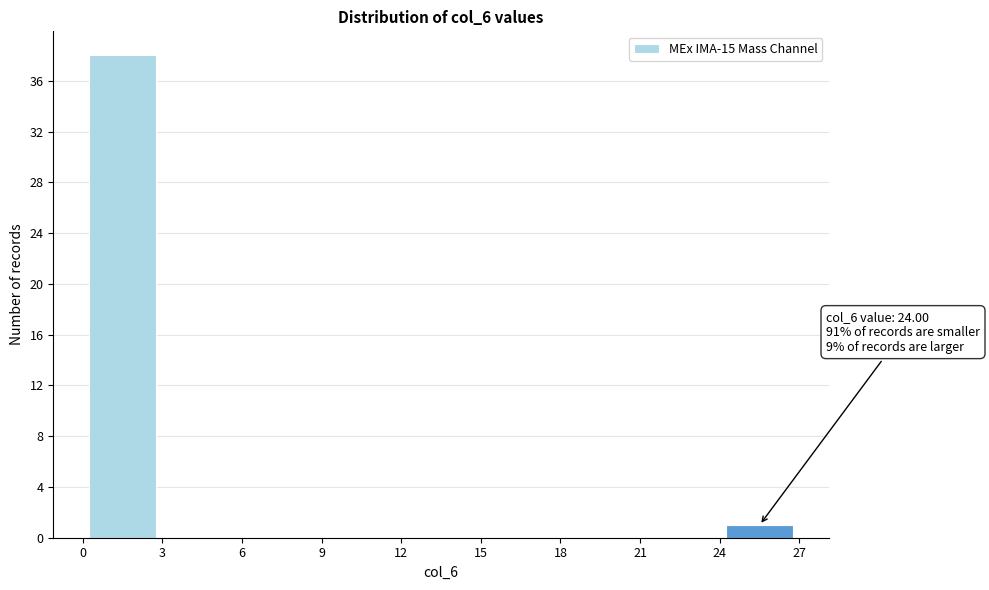

Which range on the x-axis has the tallest bar?

0 to 3